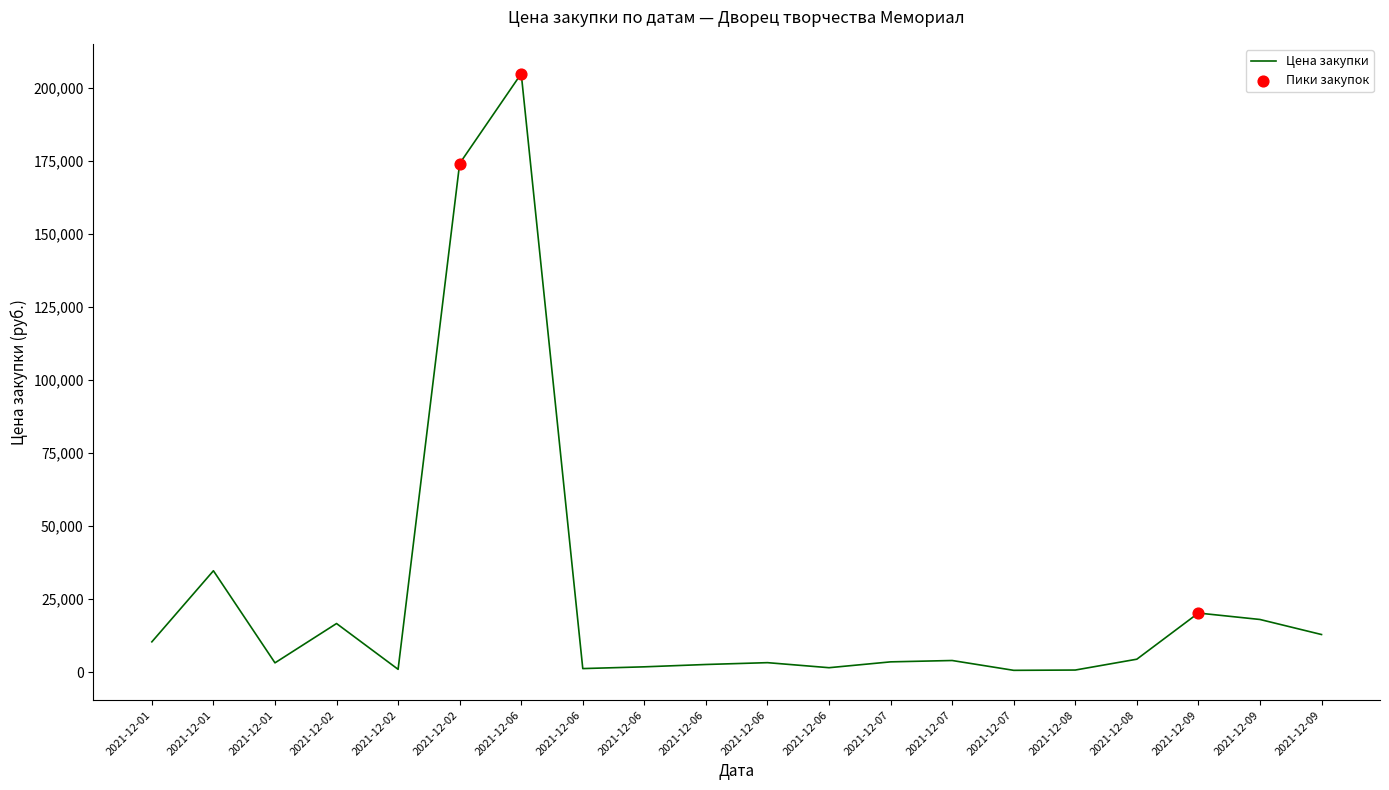

What is the change in value from 2021-12-01 to 2021-12-09?

+9850.0